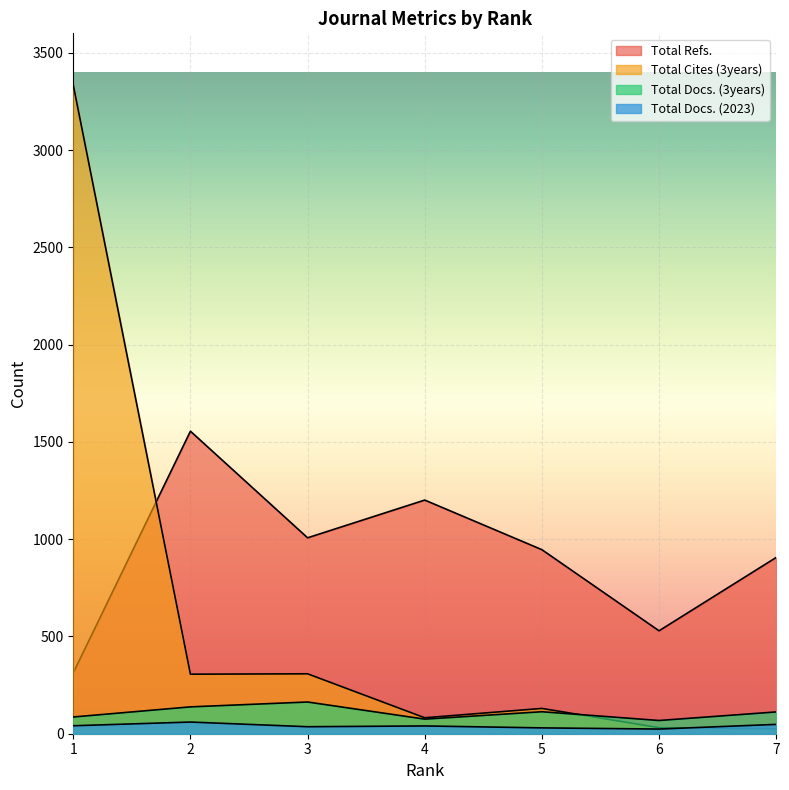

Count the number of data series in this chart.

4